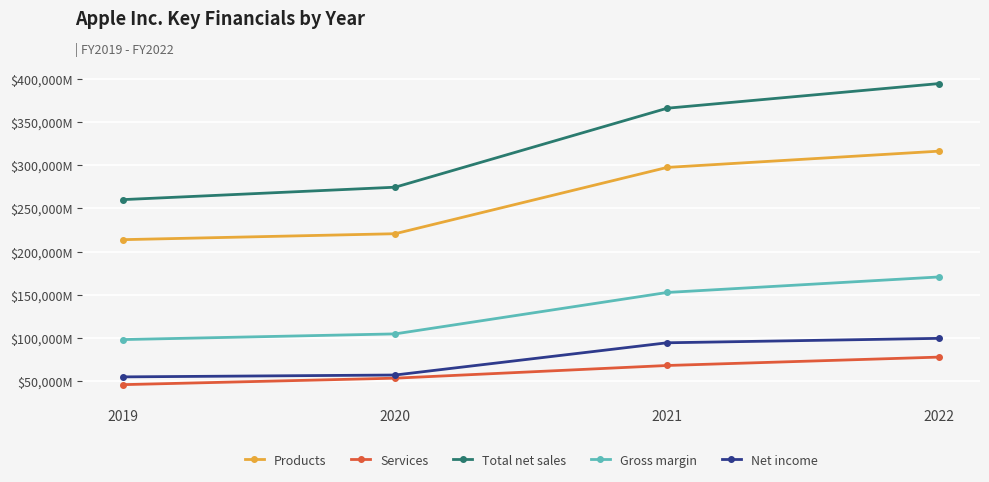

What is the value of the Services point at the 3rd from the left?

68425